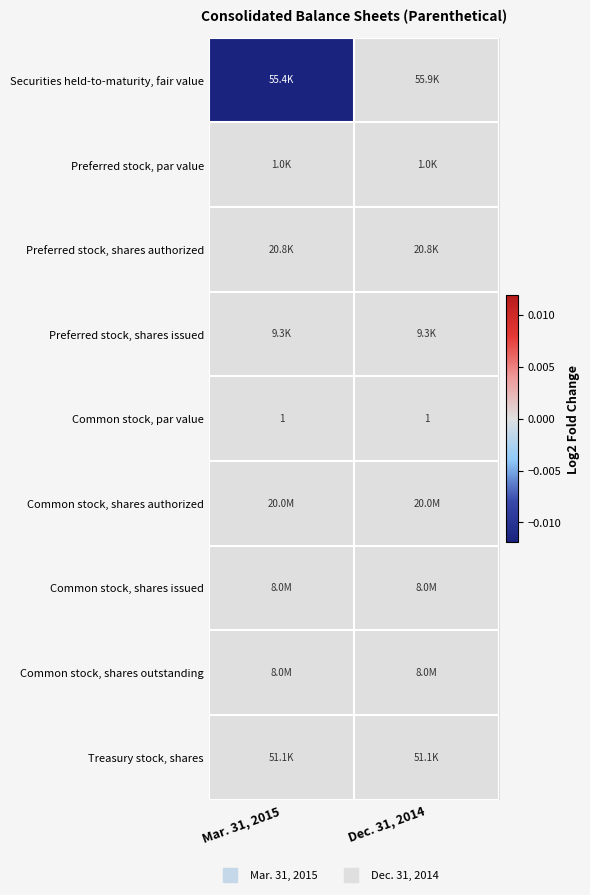

At which category is the sum across all series the highest?

Dec. 31, 2014